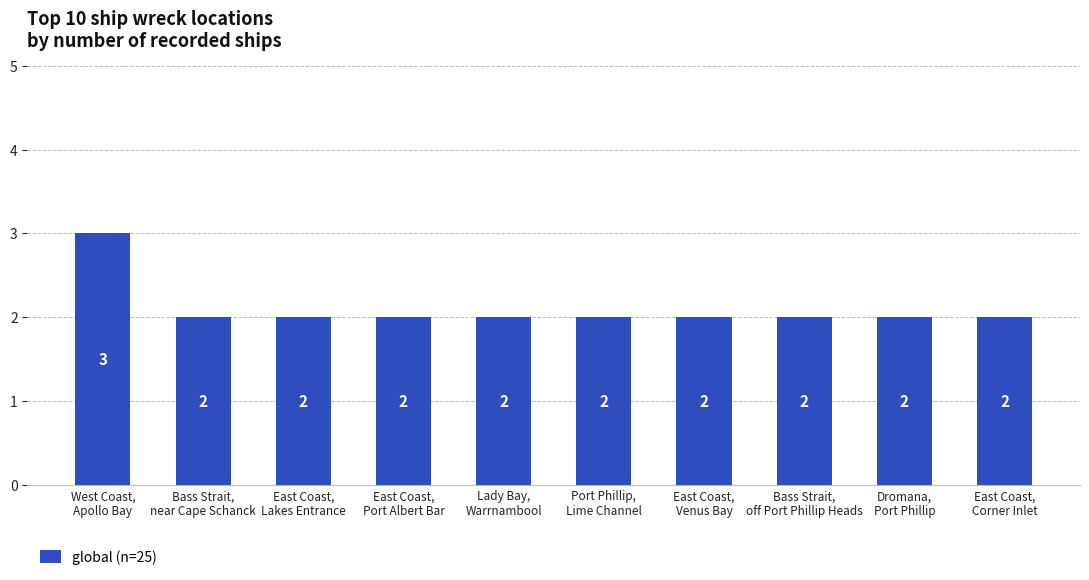

Read the value at Lady Bay,
Warrnambool.

2